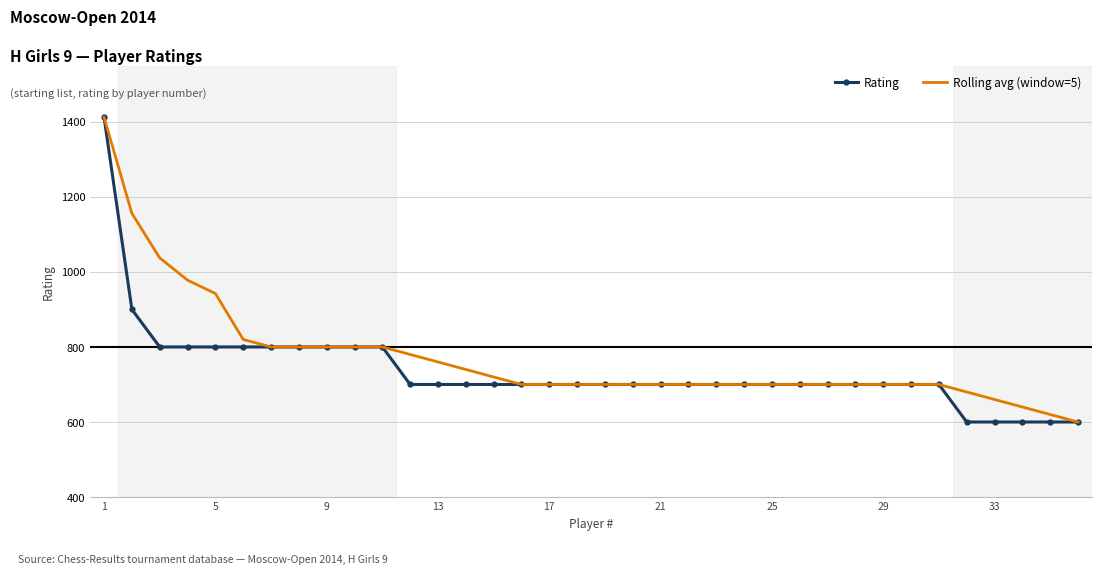

What is the highest value of the Rolling avg (window=5) series?

1412.0